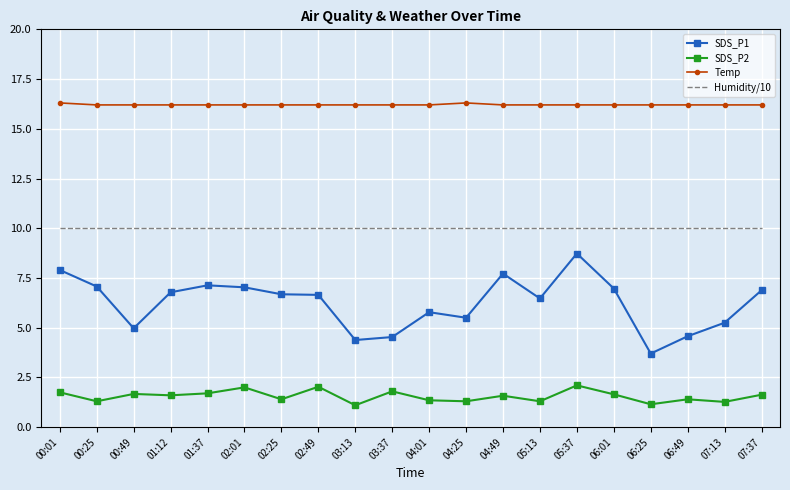

In SDS_P2, how many points are higher than both neighbors (excluding endpoints)?

7